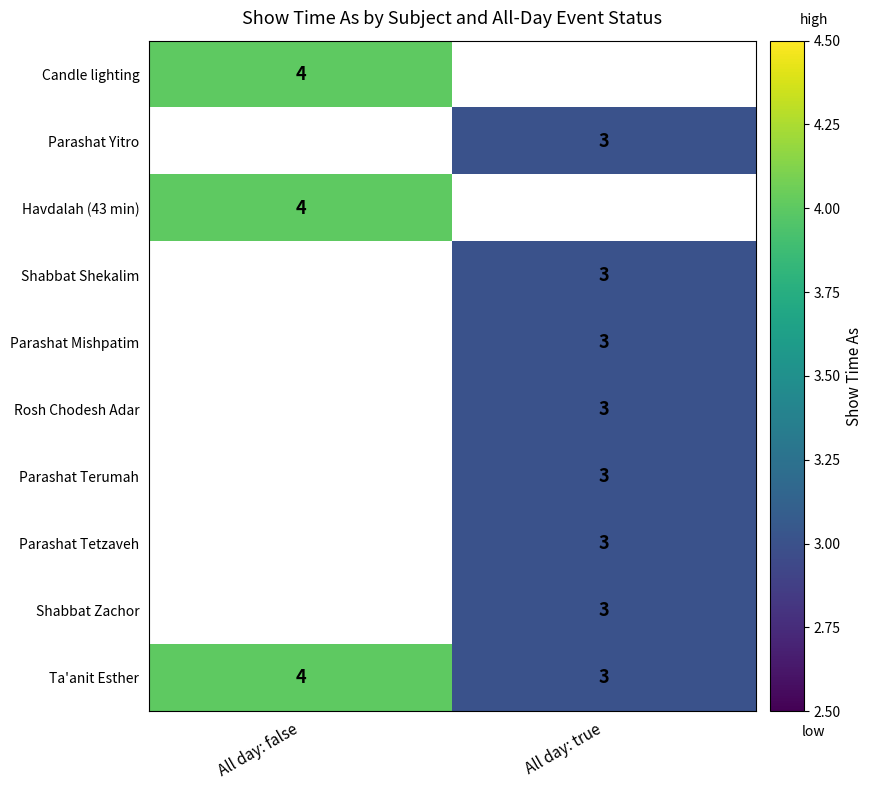

The Shabbat Zachor series shows 1 at All day: true. True or false?

False